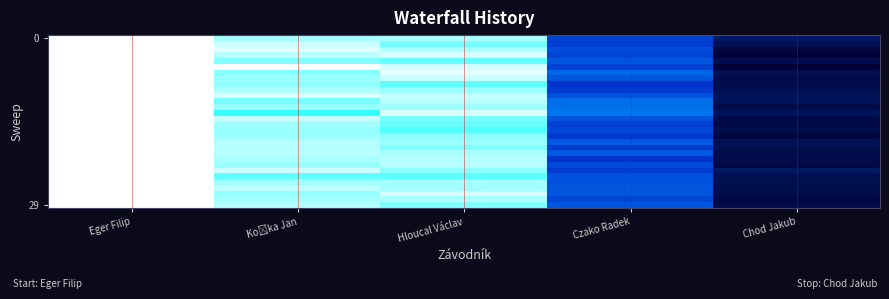

Which category has the highest value across all series?

Eger Filip